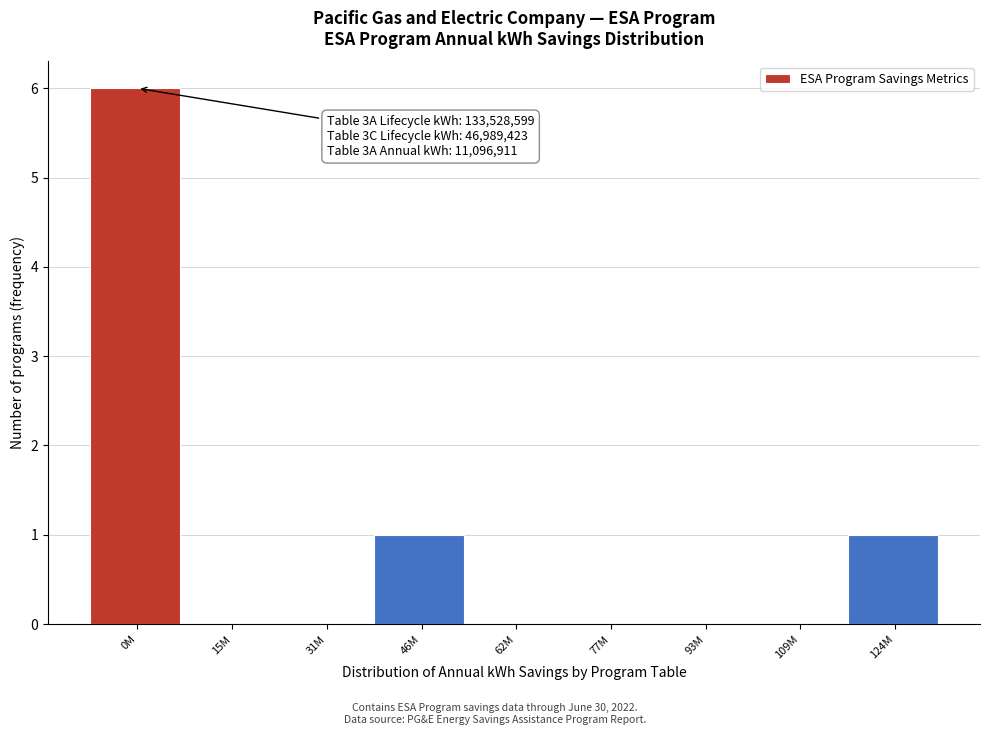

Reading right to left, list all the values displayed in this chart.

124M=1	109M=0	93M=0	77M=0	62M=0	46M=1	31M=0	15M=0	0M=6